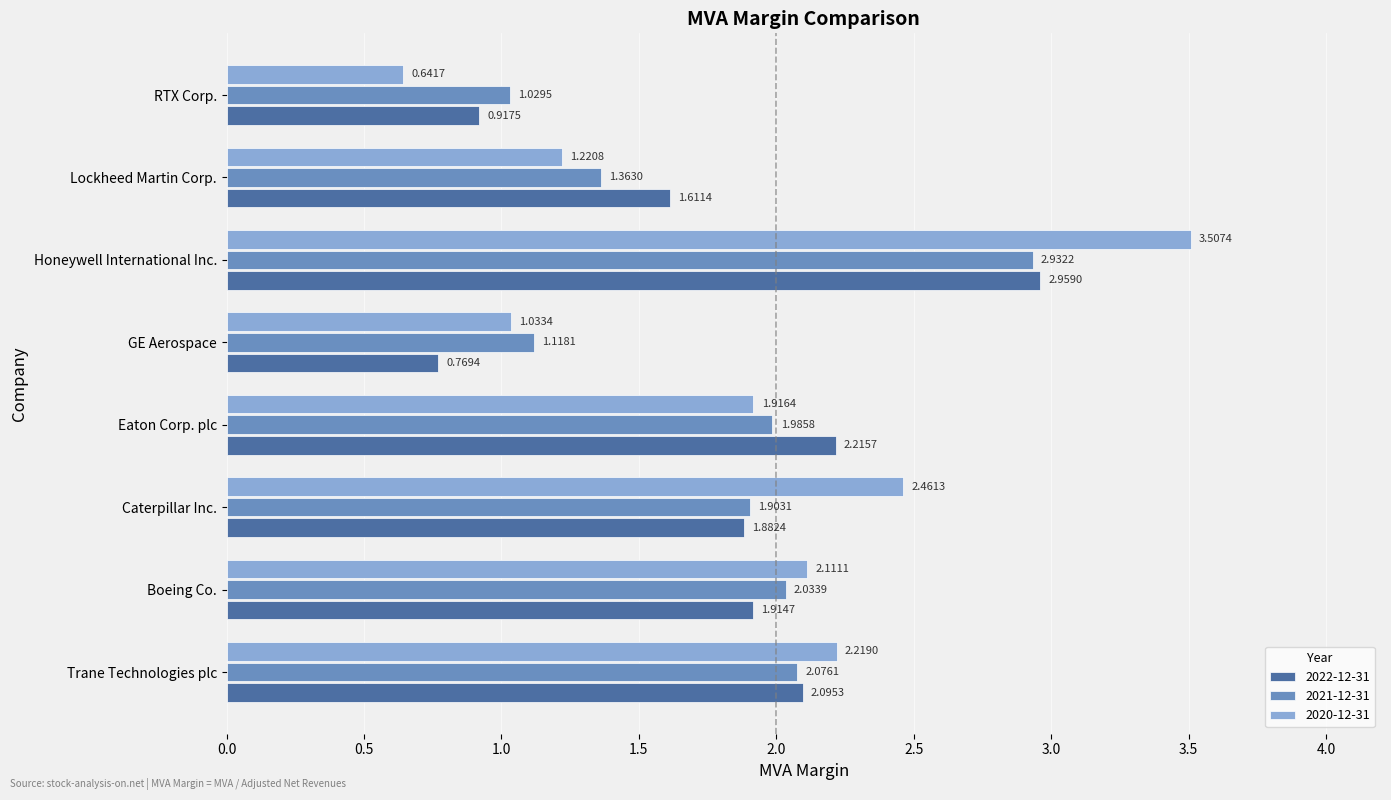

Is the value of 2021-12-31 at GE Aerospace greater than the value of 2022-12-31 at Honeywell International Inc.?

No